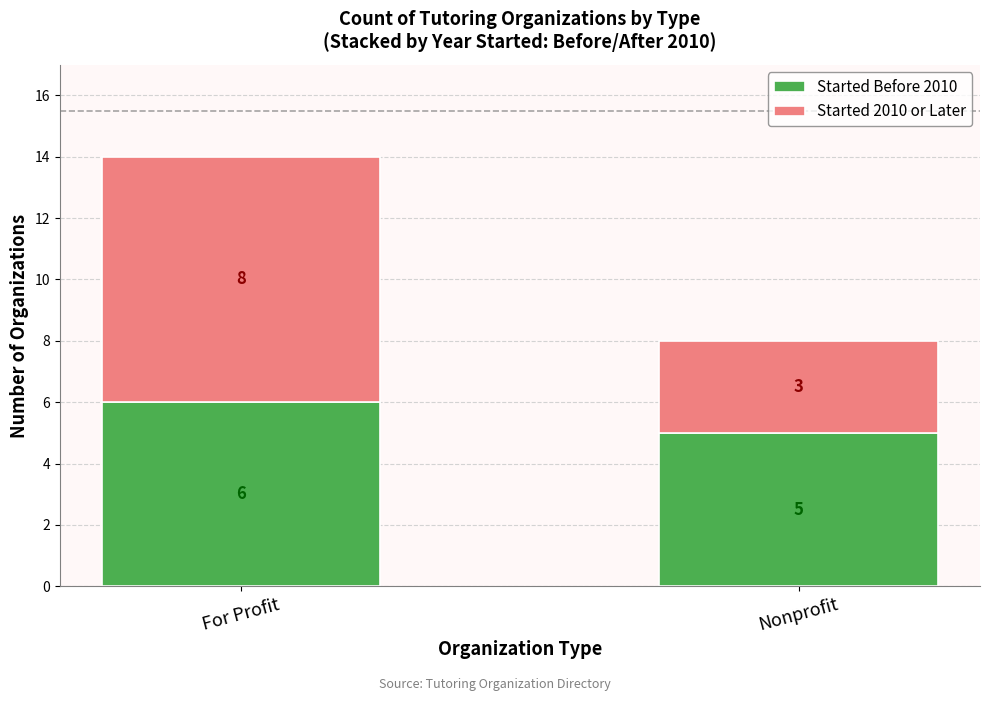

What is the average value of the Started Before 2010 series?

6